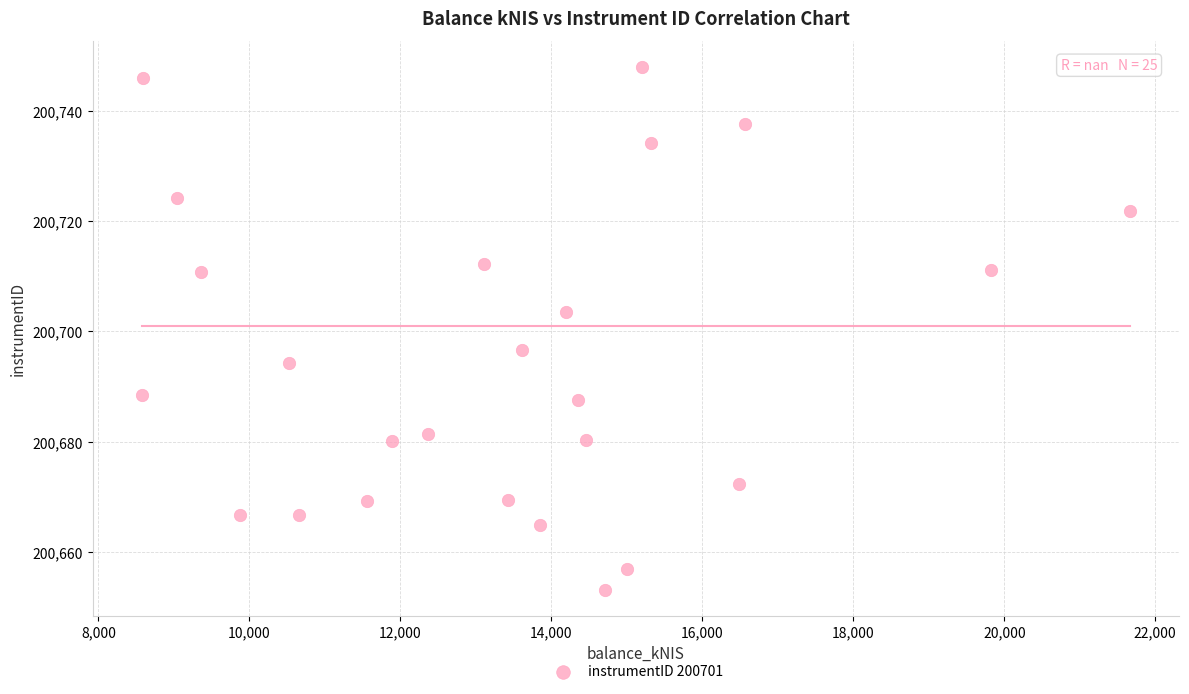

What is the range of Y values (max minus min)?

94.9